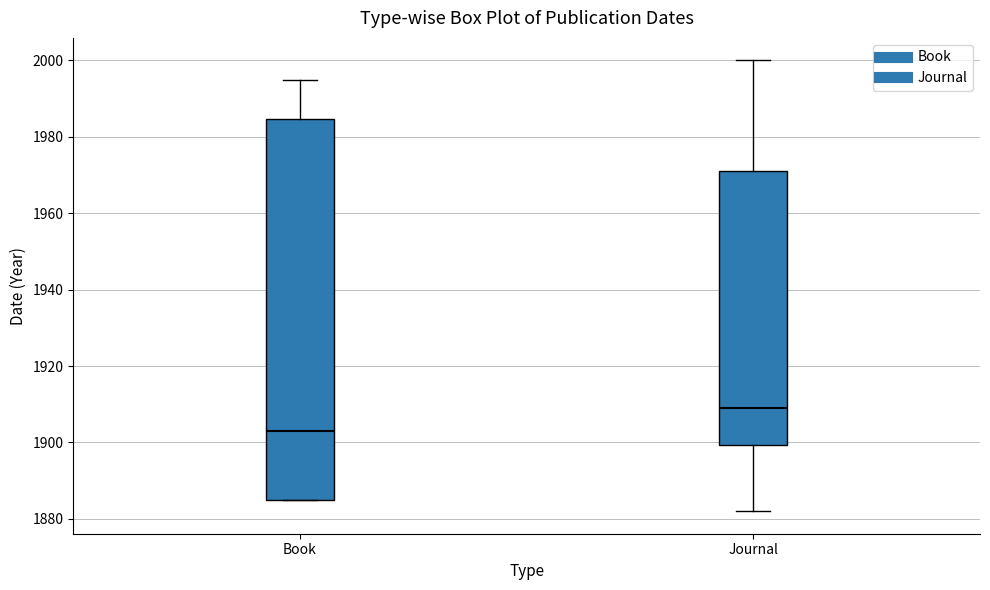

Which box is the tallest, from its lower edge to its upper edge?

Book